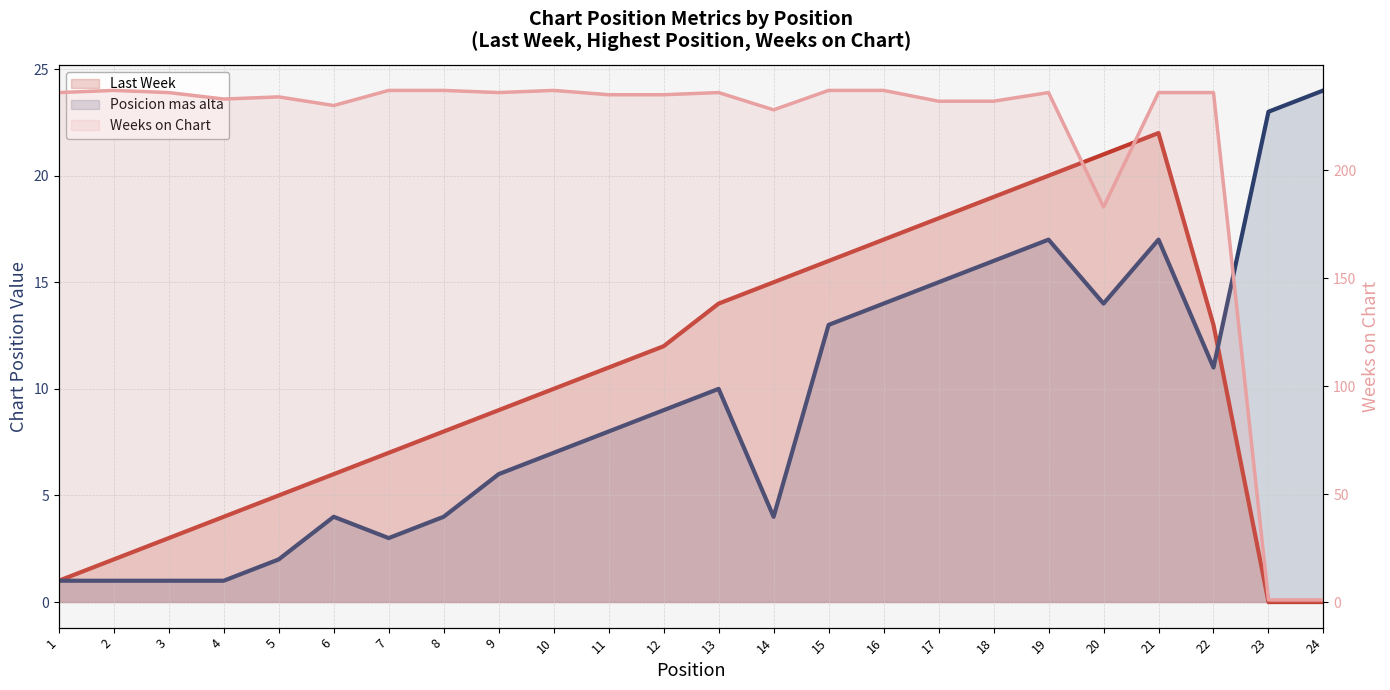

What is the difference between the highest and lowest values at 1?

235